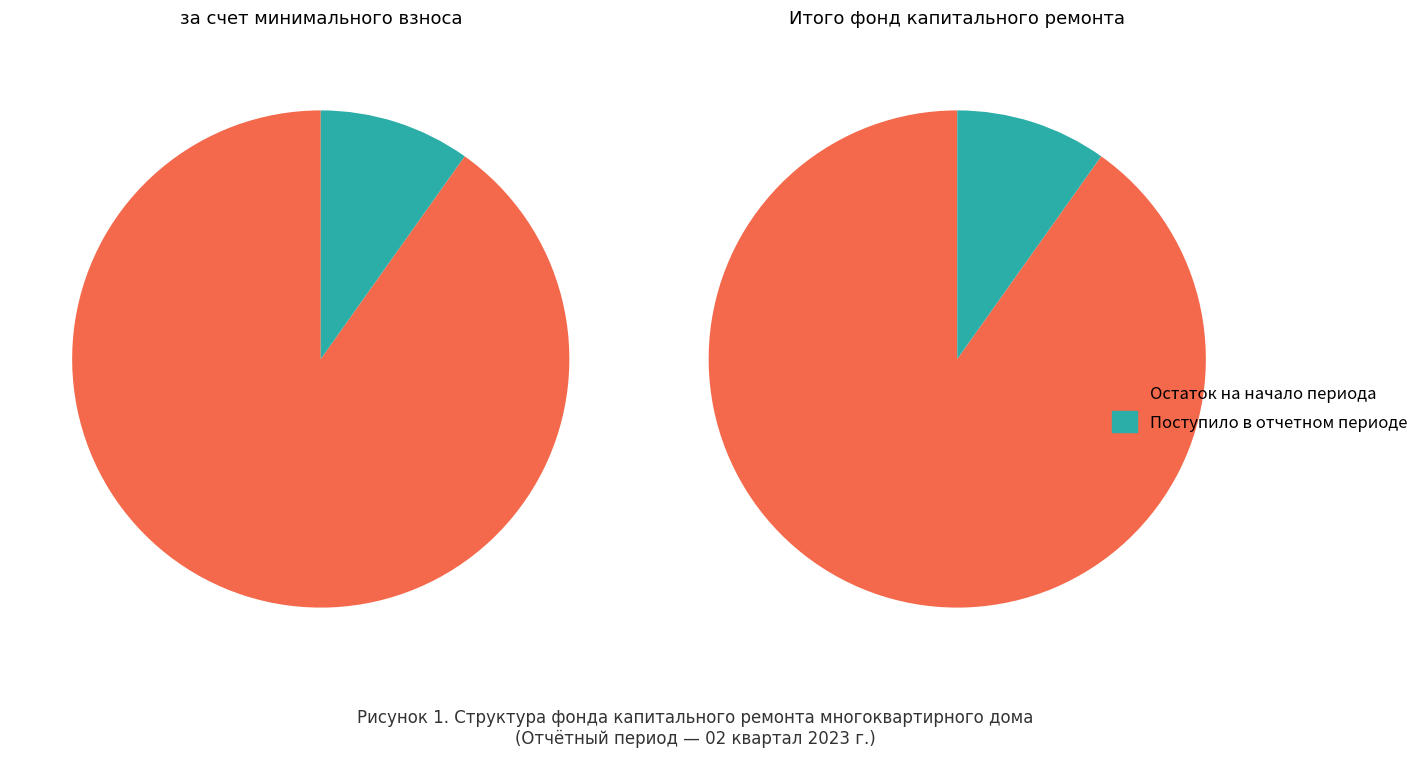

Which category has the biggest portion of the pie?

Остаток на начало периода